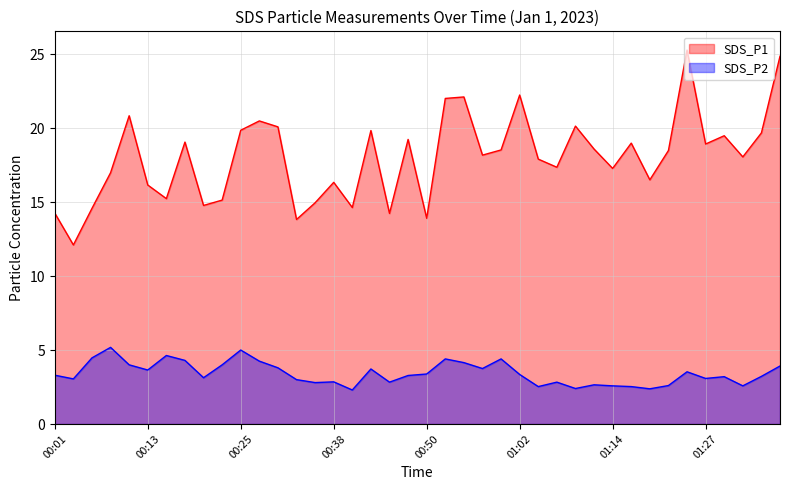

Which series has the largest total across all categories?

SDS_P1